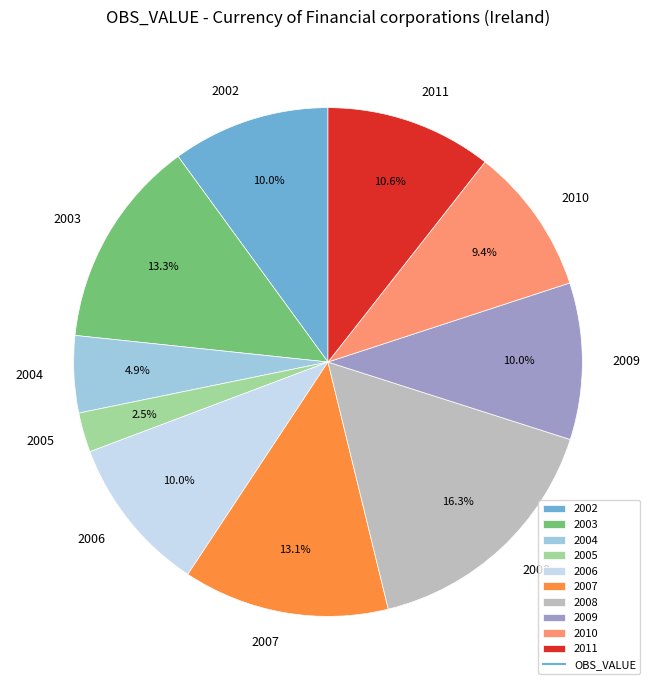

Combined, what portion of the pie is 2009 and 2005?

12.5%